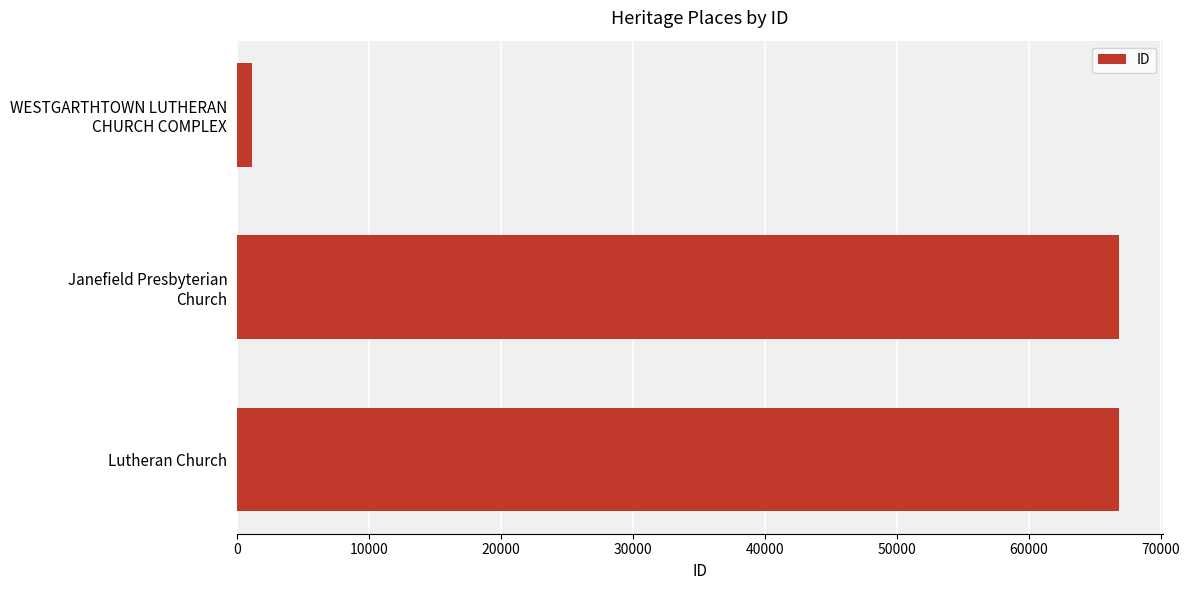

Is it true that the value at Lutheran Church is 28155?

False